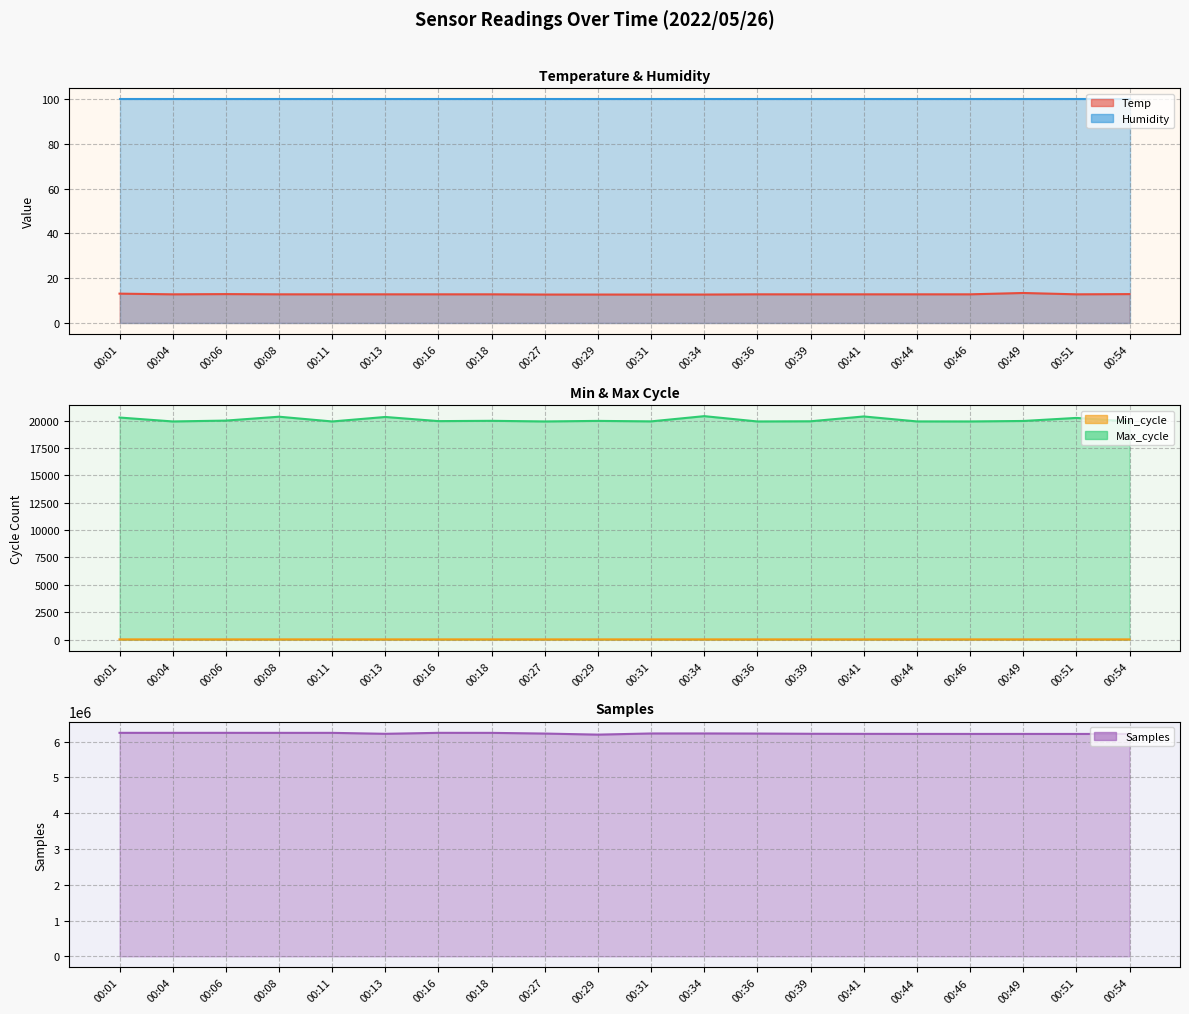

How many data points are above 6227005?

9